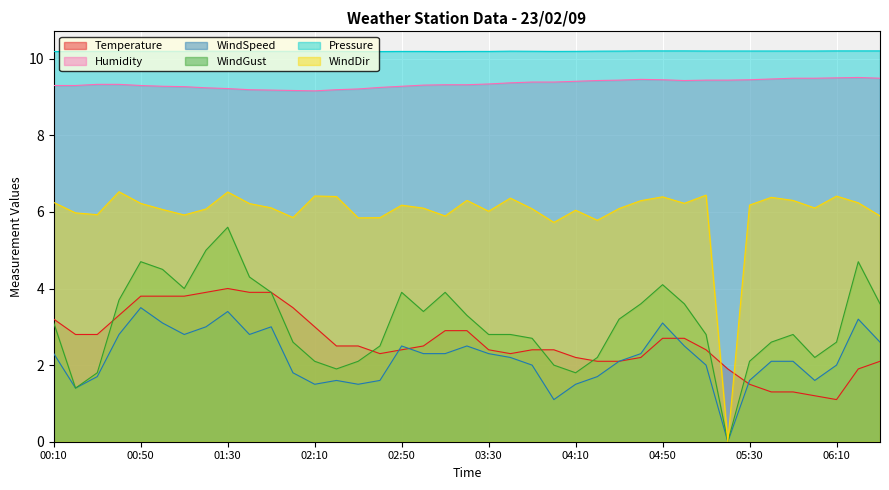

Reading left to right, what are all the values shown in this chart?

Temperature: 3.2	2.8	2.8	3.3	3.8	3.8	3.8	3.9	4.0	3.9	3.9	3.5	3.0	2.5	2.5	2.3	2.4	2.5	2.9	2.9	2.4	2.3	2.4	2.4	2.2	2.1	2.1	2.2	2.7	2.7	2.4	1.9	1.5	1.3	1.3	1.2	1.1	1.9	2.1
Humidity: 9.3	9.3	9.3	9.3	9.3	9.3	9.3	9.2	9.2	9.2	9.2	9.2	9.2	9.2	9.2	9.2	9.3	9.3	9.3	9.3	9.3	9.4	9.4	9.4	9.4	9.4	9.4	9.5	9.5	9.4	9.4	9.4	9.5	9.5	9.5	9.5	9.5	9.5	9.5
WindSpeed: 2.3	1.4	1.7	2.8	3.5	3.1	2.8	3.0	3.4	2.8	3.0	1.8	1.5	1.6	1.5	1.6	2.5	2.3	2.3	2.5	2.3	2.2	2.0	1.1	1.5	1.7	2.1	2.3	3.1	2.5	2.0	0.0	1.6	2.1	2.1	1.6	2.0	3.2	2.6
WindGust: 3.1	1.4	1.8	3.7	4.7	4.5	4.0	5.0	5.6	4.3	3.9	2.6	2.1	1.9	2.1	2.5	3.9	3.4	3.9	3.3	2.8	2.8	2.7	2.0	1.8	2.2	3.2	3.6	4.1	3.6	2.8	0.0	2.1	2.6	2.8	2.2	2.6	4.7	3.6
Pressure: 10.2	10.2	10.2	10.2	10.2	10.2	10.2	10.2	10.2	10.2	10.2	10.2	10.2	10.2	10.2	10.2	10.2	10.2	10.2	10.2	10.2	10.2	10.2	10.2	10.2	10.2	10.2	10.2	10.2	10.2	10.2	10.2	10.2	10.2	10.2	10.2	10.2	10.2	10.2
WindDir: 6.2	6.0	5.9	6.5	6.2	6.1	5.9	6.1	6.5	6.2	6.1	5.9	6.4	6.4	5.8	5.9	6.2	6.1	5.9	6.3	6.0	6.4	6.1	5.7	6.0	5.8	6.1	6.3	6.4	6.2	6.4	0.0	6.2	6.4	6.3	6.1	6.4	6.2	5.9